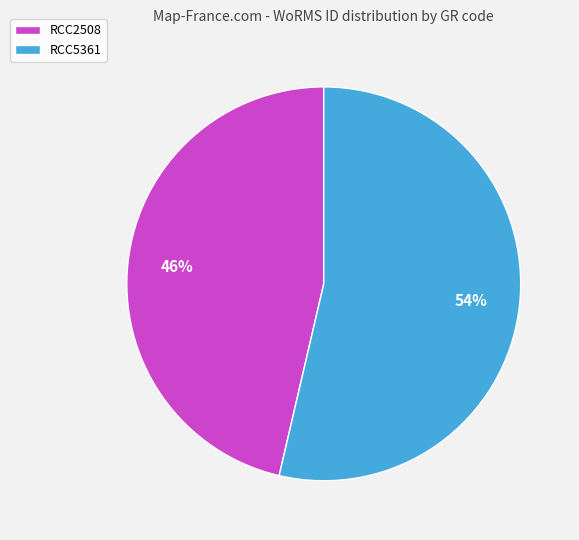

Is it true that RCC5361 is 54% of the pie?

True